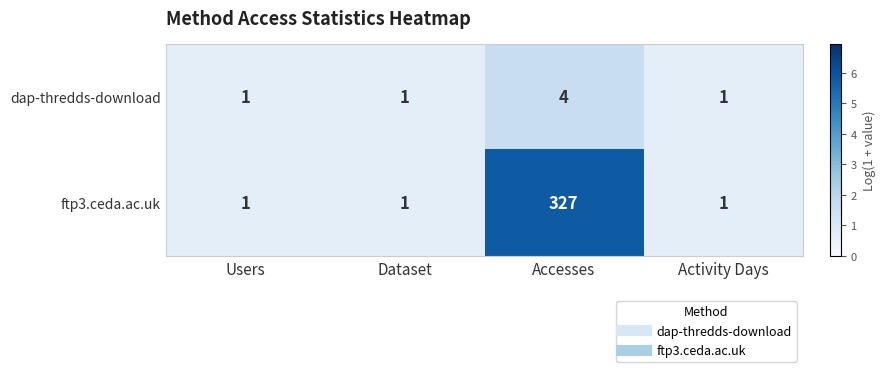

The value of ftp3.ceda.ac.uk at Accesses is 218. True or false?

False